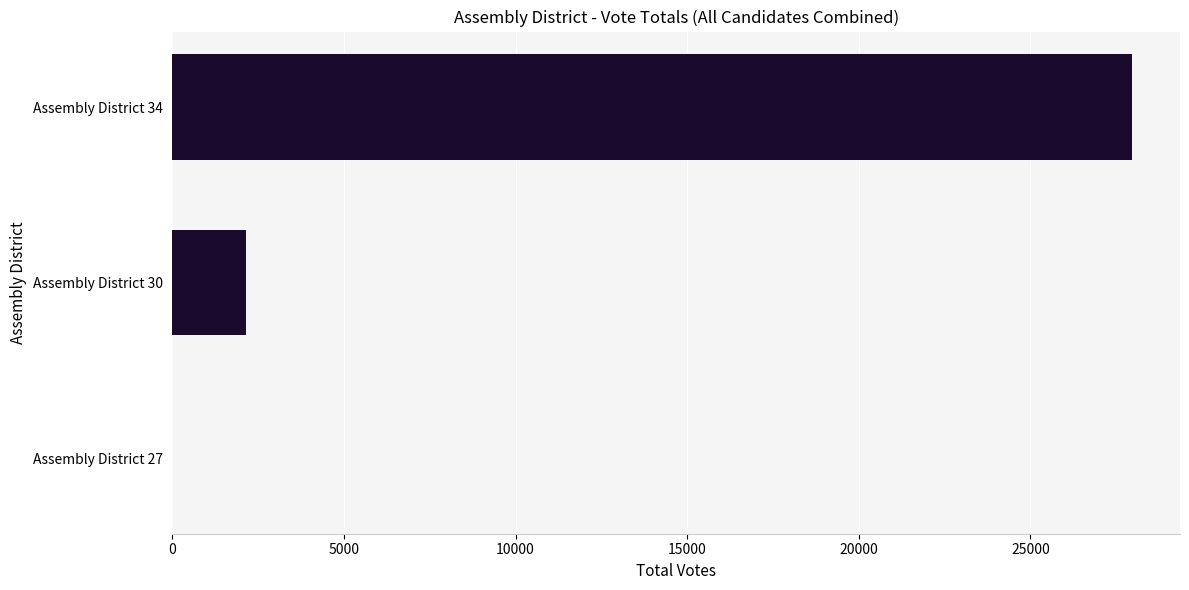

Which label corresponds to the largest value in the chart?

Assembly District 34